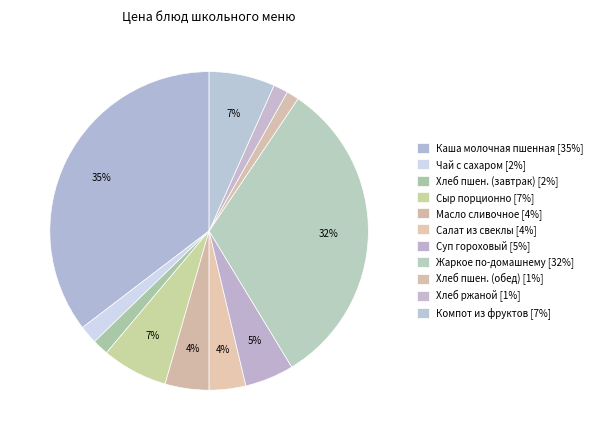

Count the number of slices in the pie.

11